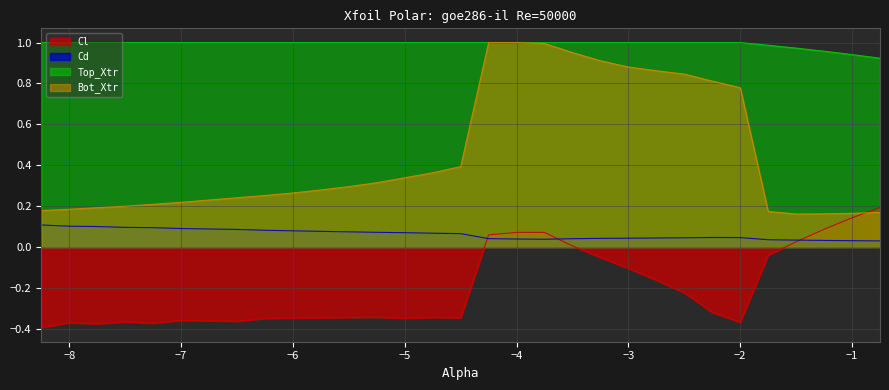

Does the chart have visible grid lines?

Yes